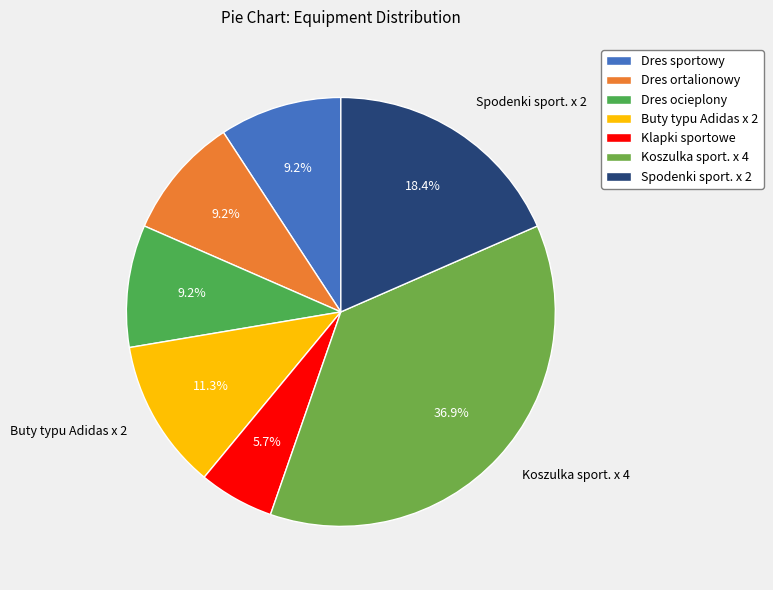

Which slice is the largest?

Koszulka sport. x 4